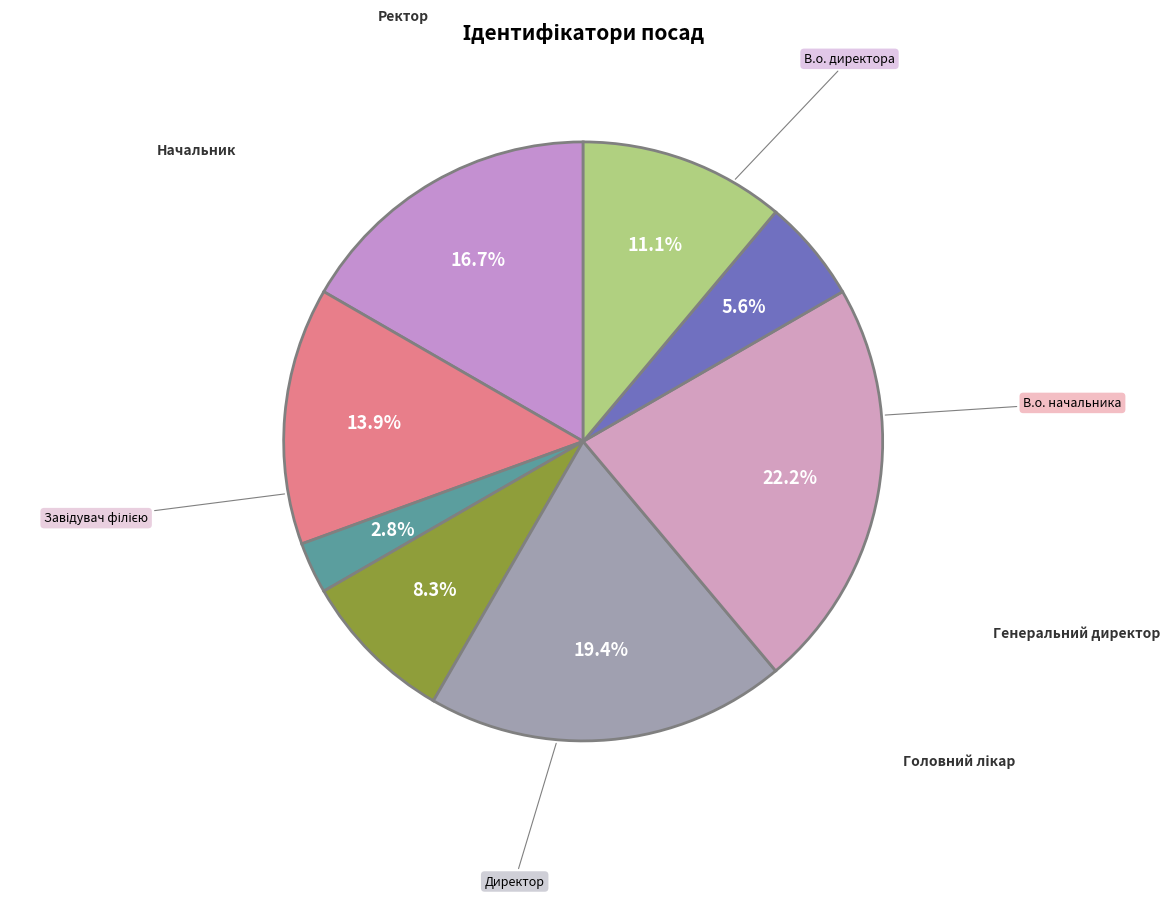

To the nearest percent, what is the difference between the largest and smallest slice percentages?

19%